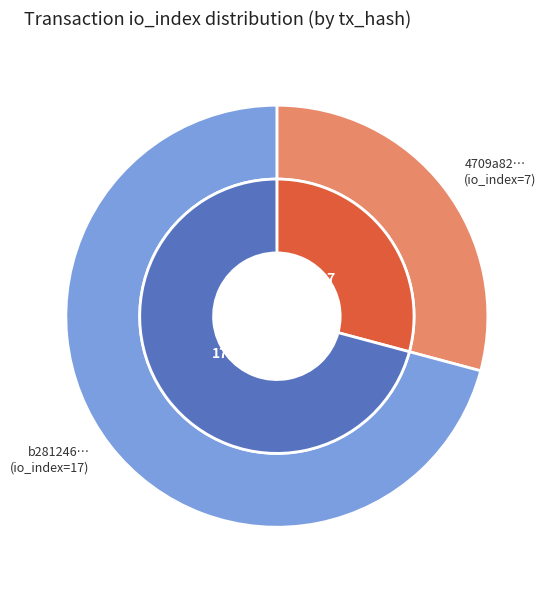

The 1 slice represents 61% of the pie. True or false?

False